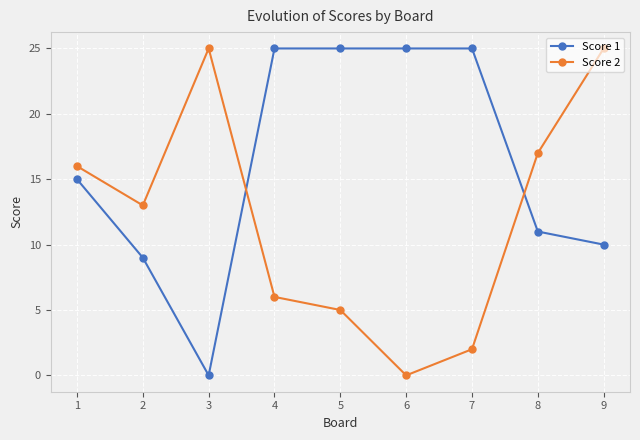

At which category does Score 2 reach its first local peak?

3